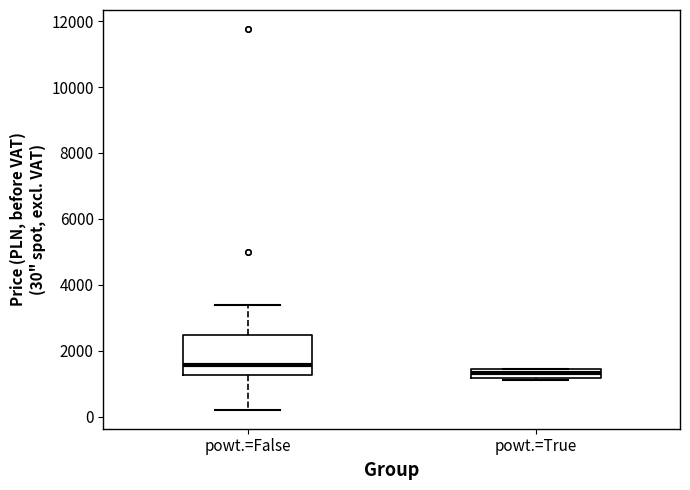

Where is the upper edge of the box for powt.=False on the y-axis? The values are not printed on the chart, so give them approximately, as read against the axis.

2400